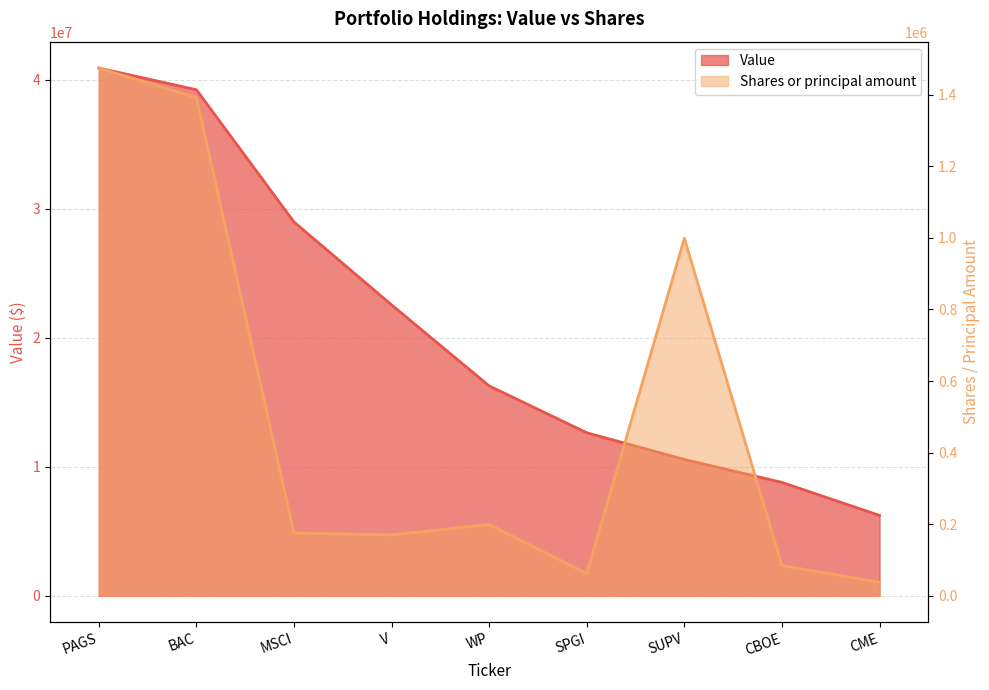

True or false: Value has a value of 8657167 at V.

False